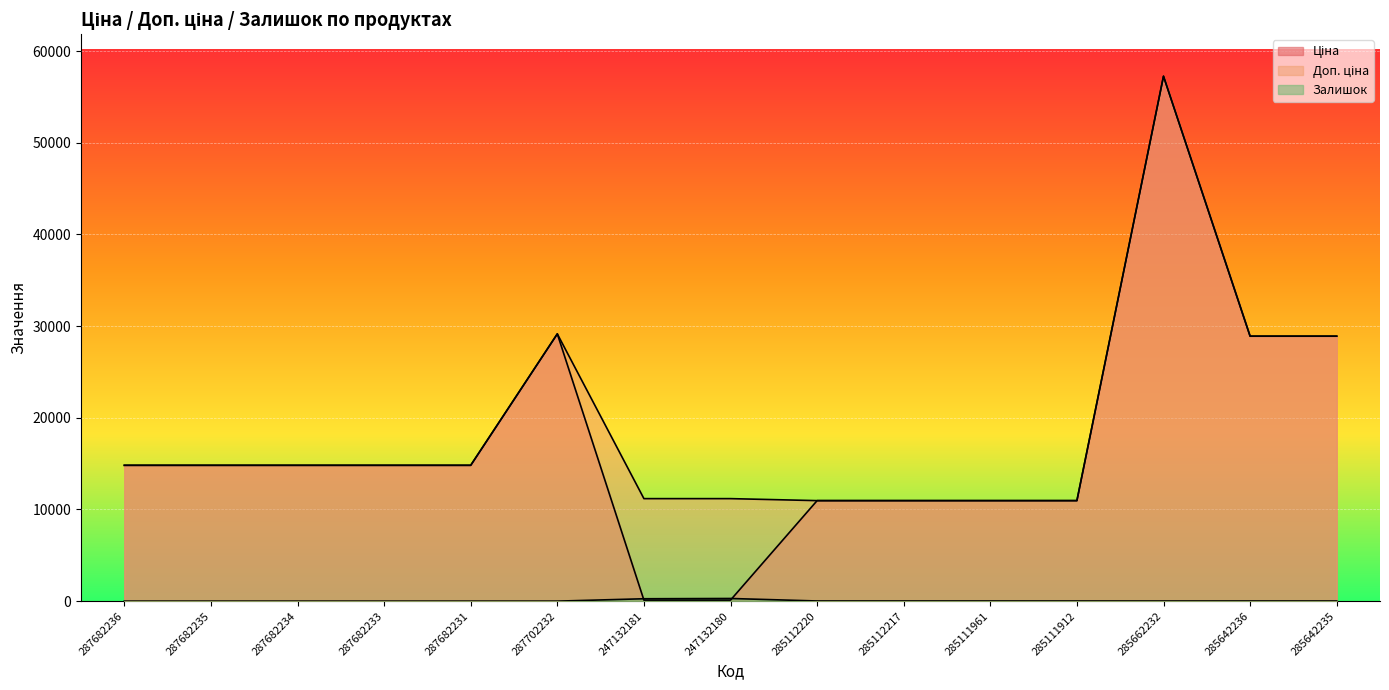

How many lines are shown in the chart?

3